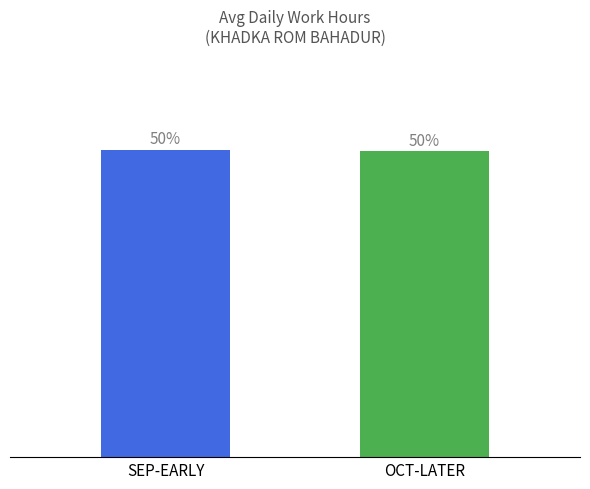

Are the bars horizontal?

No